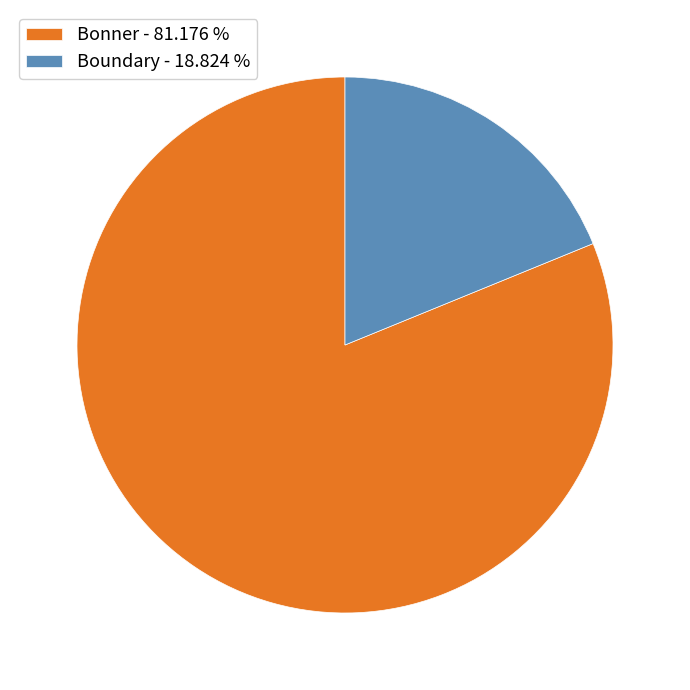

Does Bonner - 81.176 % represent more than half of the total?

Yes